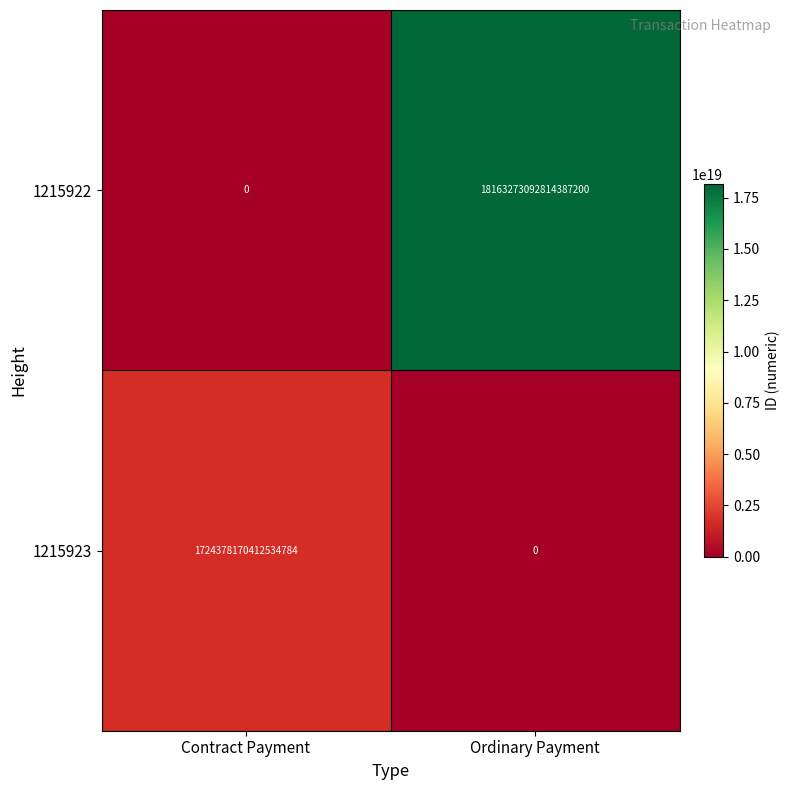

Count the number of categories in the chart.

2